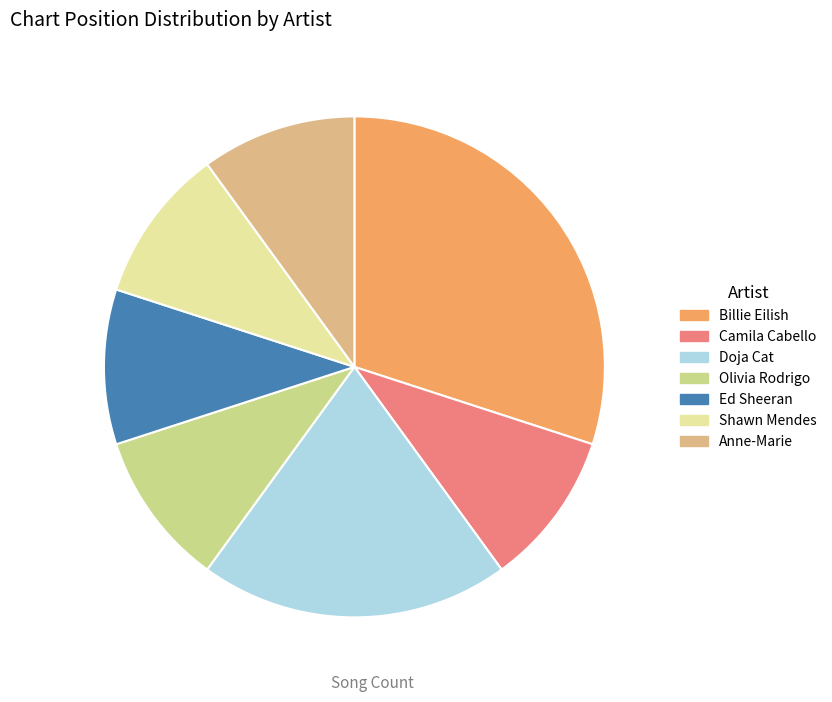

Rank the categories by value from lowest to highest.

Camila Cabello, Olivia Rodrigo, Ed Sheeran, Shawn Mendes, Anne-Marie, Doja Cat, Billie Eilish